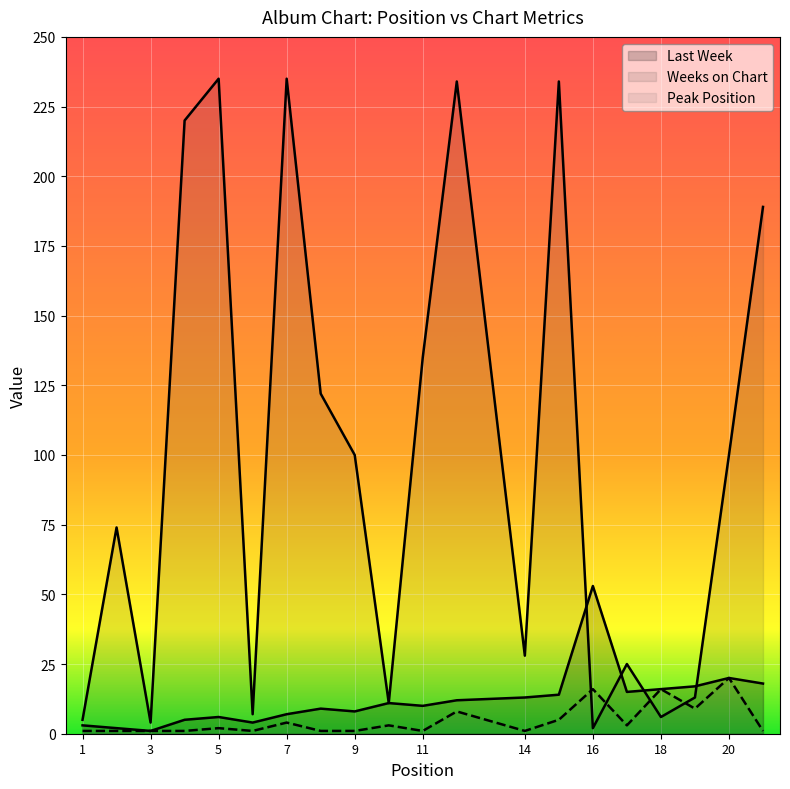

What is the difference between the maximum and minimum values in the Peak Position series?

19